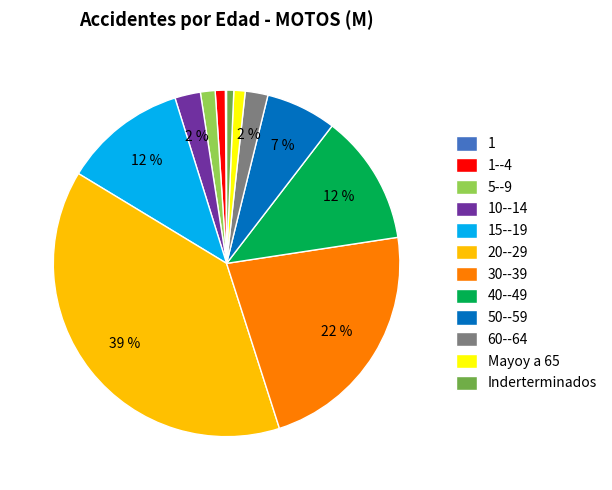

To the nearest percent, what is the combined percentage of Mayoy a 65 and 50--59?

8%